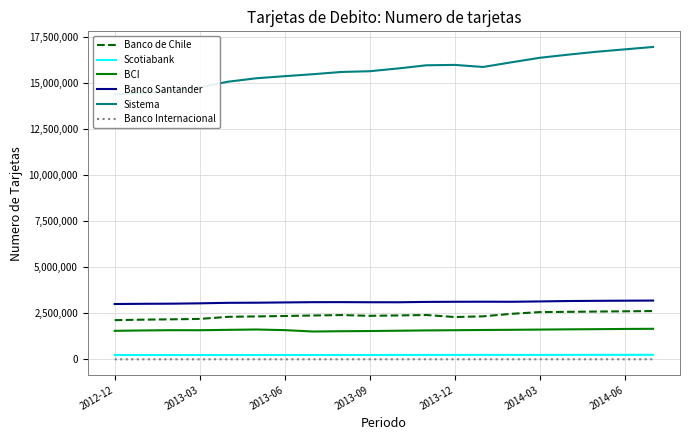

What is the value of the BCI point at the 4th from the left?

1582902